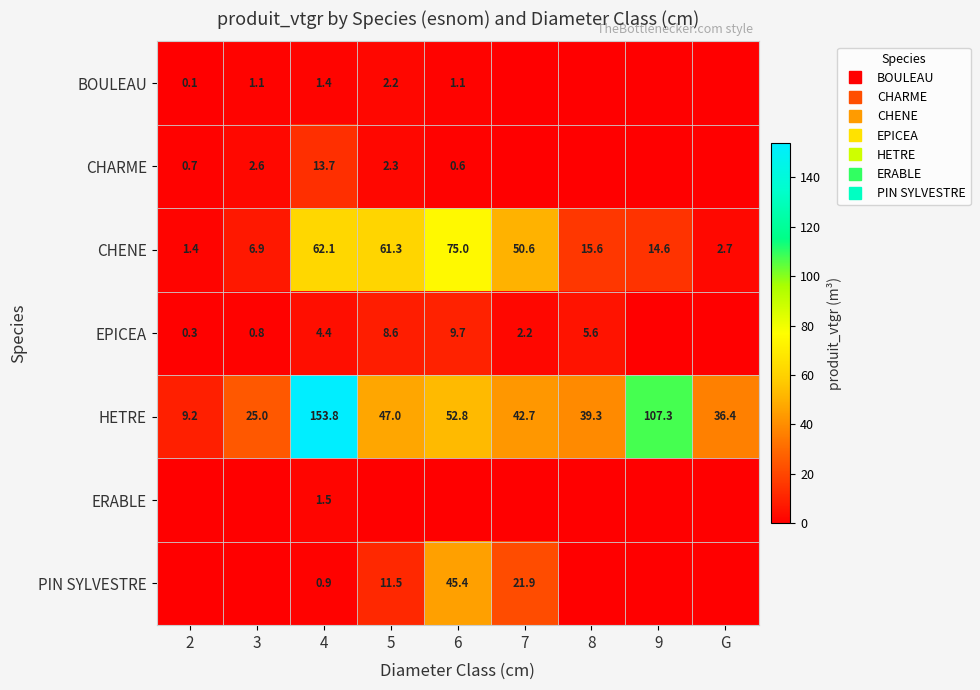

Which series has the largest total across all categories?

HETRE